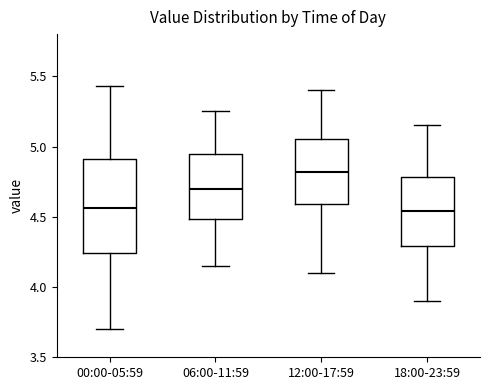

Reading left to right, read every box against the y-axis: the position of its median line, the range the box covers, and the ends of its whiskers. The values are not printed on the chart, so give them approximately, as read against the axis.

00:00-05:59: median 4.55, box 4.25 to 4.90, whiskers 3.70 to 5.45
06:00-11:59: median 4.70, box 4.50 to 4.95, whiskers 4.15 to 5.25
12:00-17:59: median 4.80, box 4.60 to 5.05, whiskers 4.10 to 5.40
18:00-23:59: median 4.55, box 4.30 to 4.80, whiskers 3.90 to 5.15